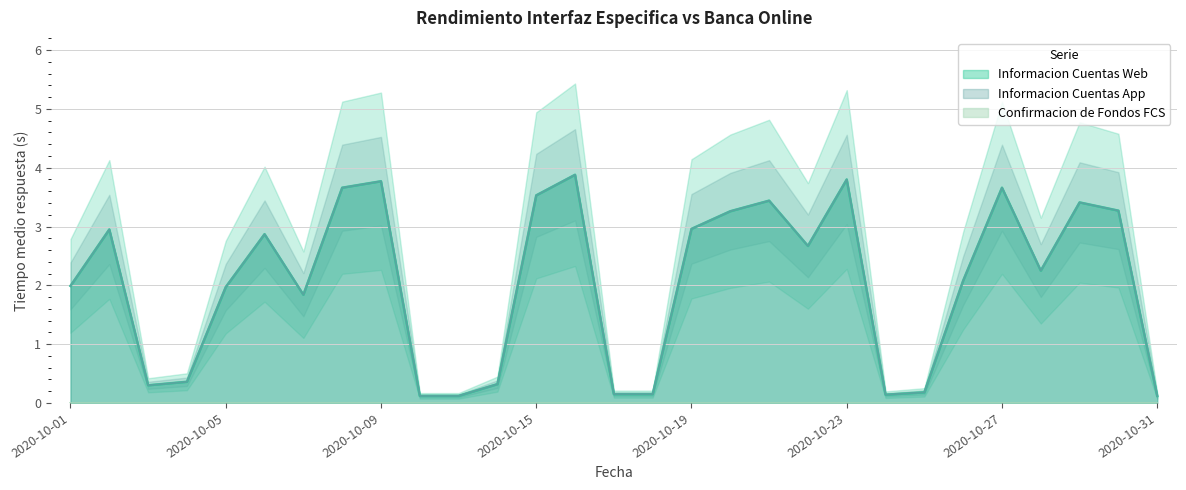

Where is the first local minimum for Informacion Cuentas App?

2020-10-03